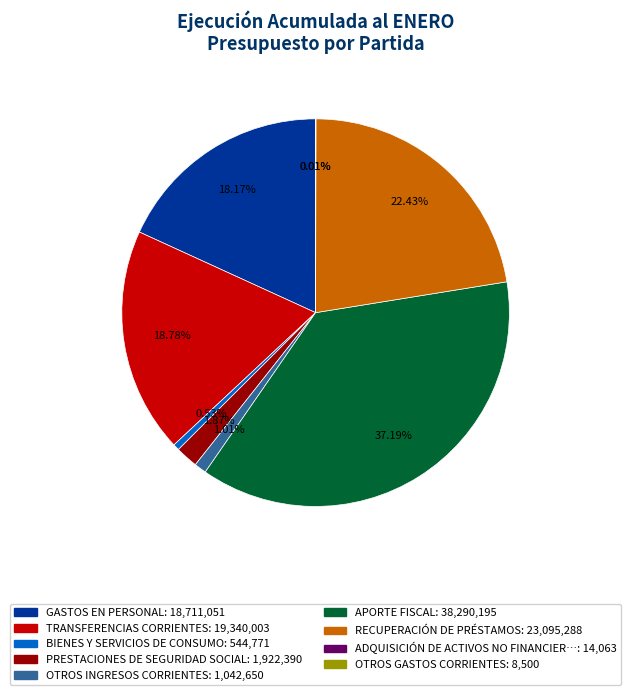

Is there any slice that represents more than half of the pie?

No